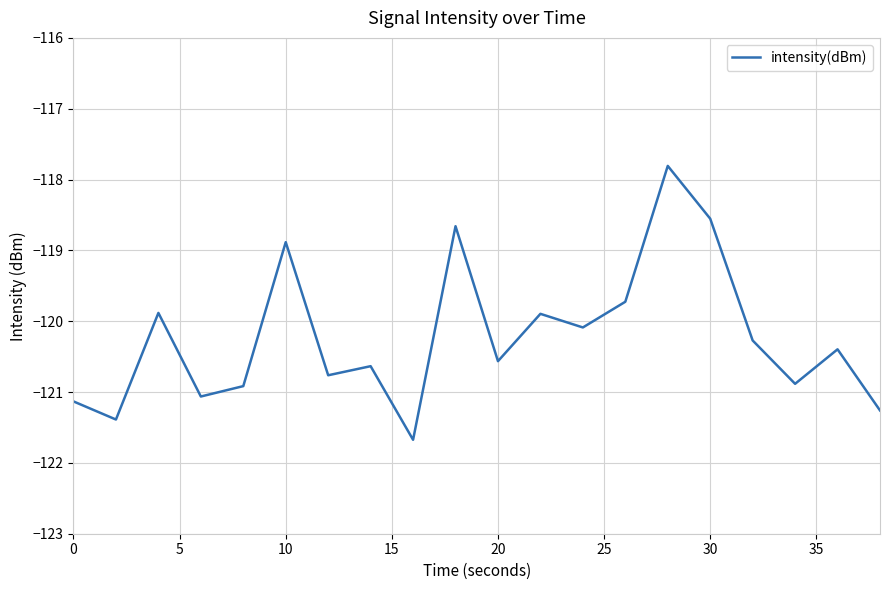

What is the difference between the maximum and minimum values?

3.9